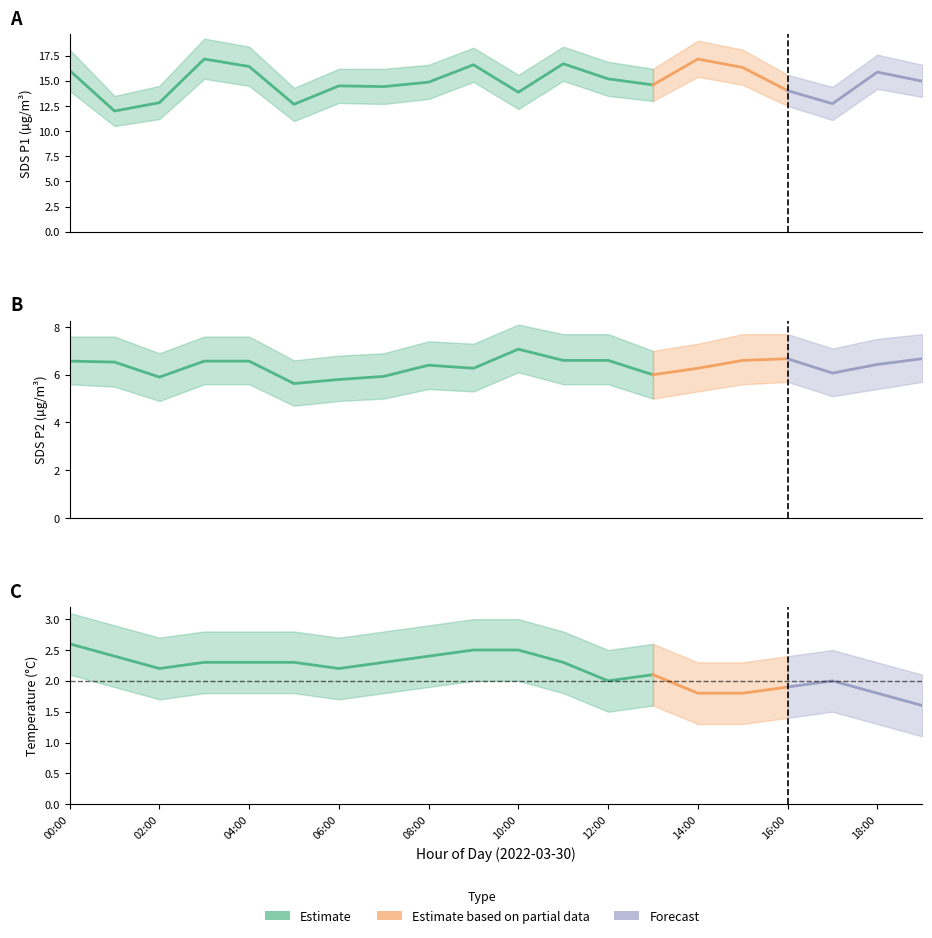

Rank the categories by Temp value from highest to lowest.

00:00, 09:00, 10:00, 01:00, 08:00, 03:00, 04:00, 05:00, 07:00, 11:00, 02:00, 06:00, 13:00, 12:00, 17:00, 16:00, 14:00, 15:00, 18:00, 19:00